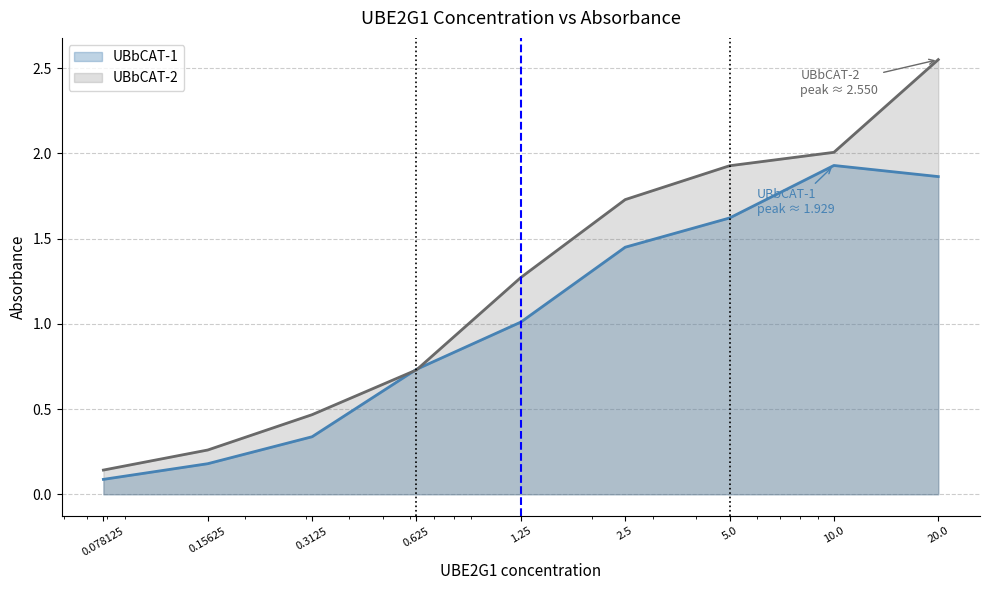

What is the difference between the maximum and minimum values in the UBbCAT-1 series?

1.8